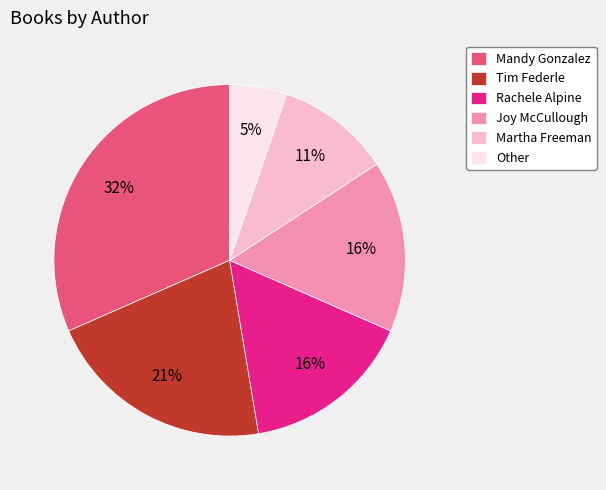

What percentage is the Other slice, to the nearest percent?

5%